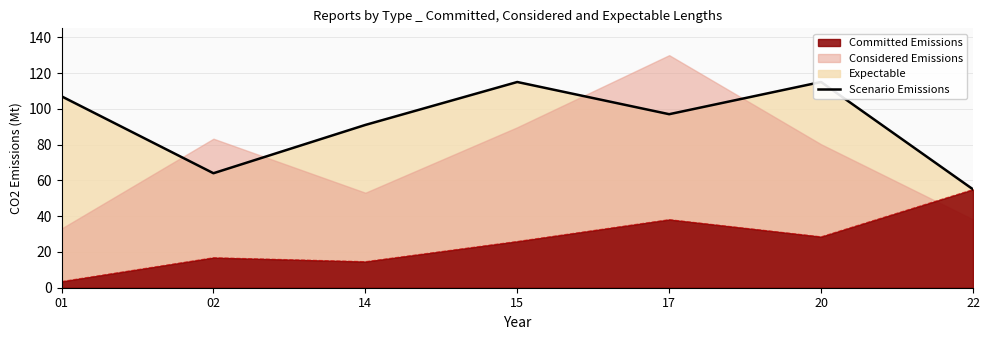

Where is the first local maximum?

15